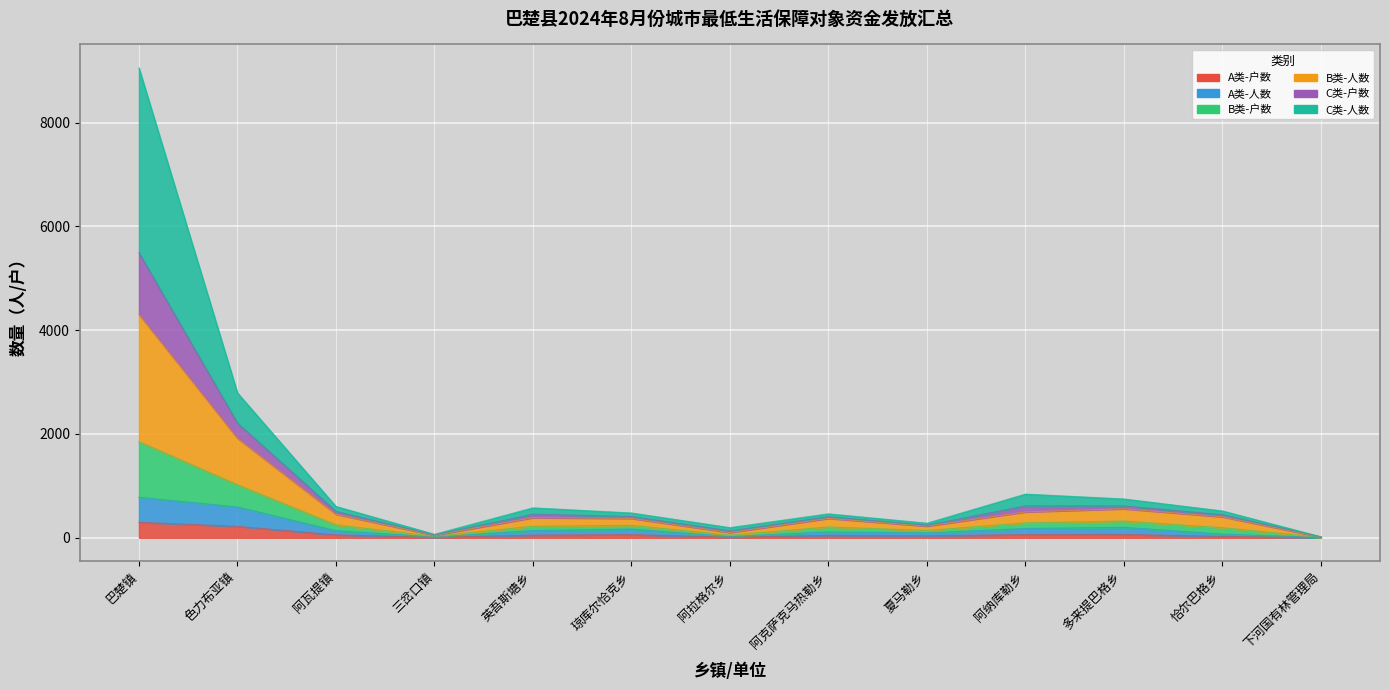

True or false: B类-户数 and B类-人数 intersect in this chart.

False